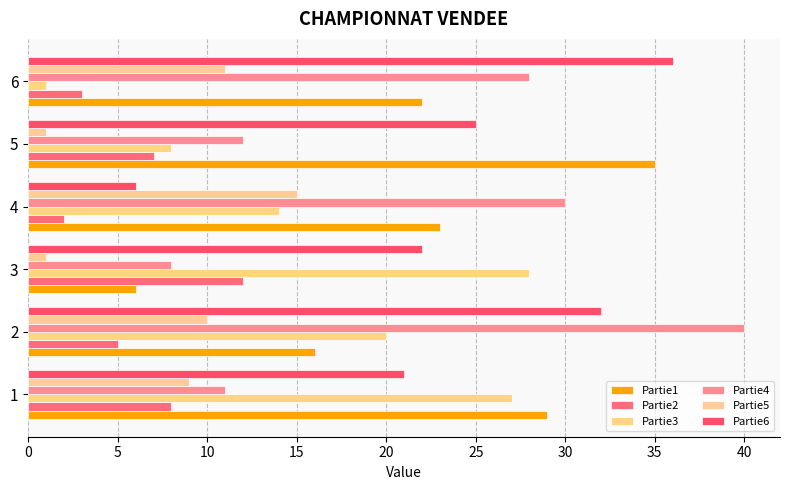

What is the difference between the second highest and minimum values in the Partie1 series?

23